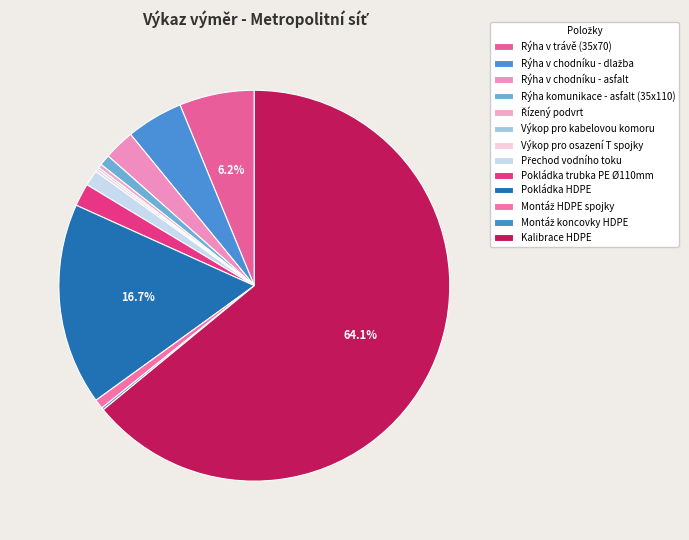

What is the ratio of the value at Kalibrace HDPE to the value at Pokládka trubka PE Ø110mm?

34.0